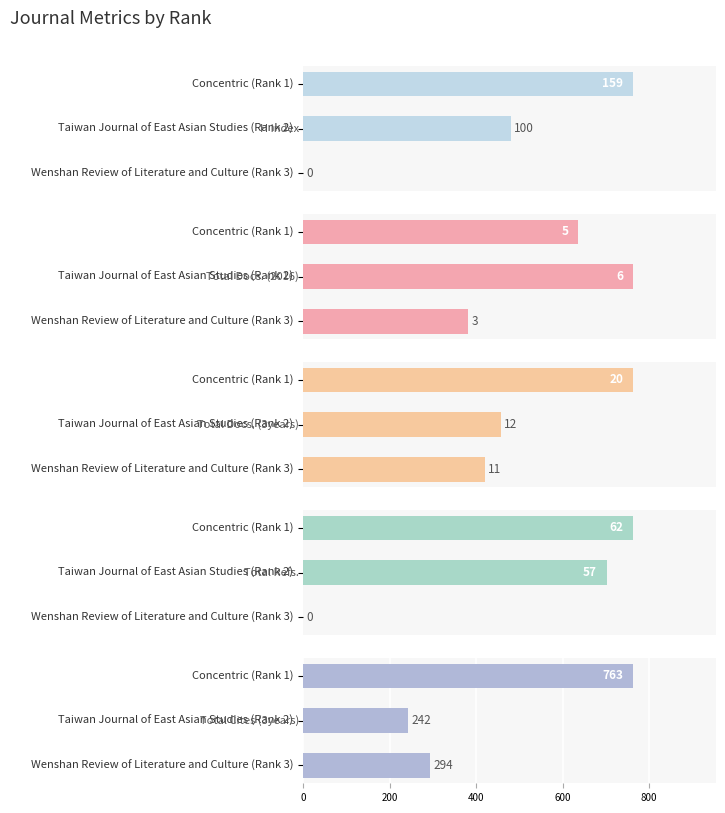

At Taiwan Journal of East Asian Studies (Rank 2), list the series in order from largest to smallest.

Total Cites (3years), H index, Total Refs., Total Docs. (3years), Total Docs. (2016)